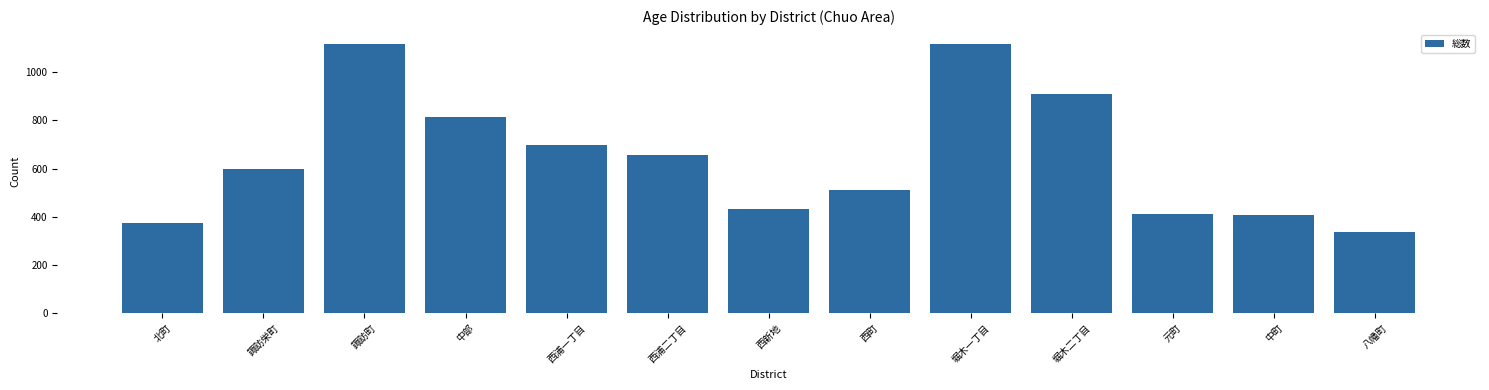

Which has a higher value, 北町 or 堀木一丁目?

堀木一丁目